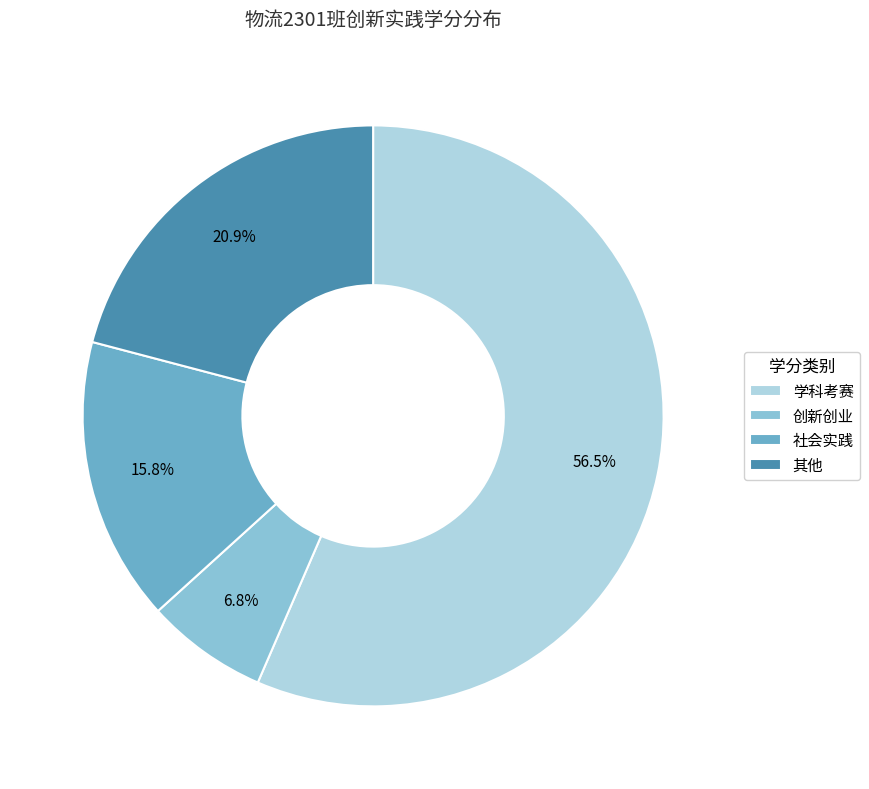

Which category has the biggest portion of the pie?

学科考赛